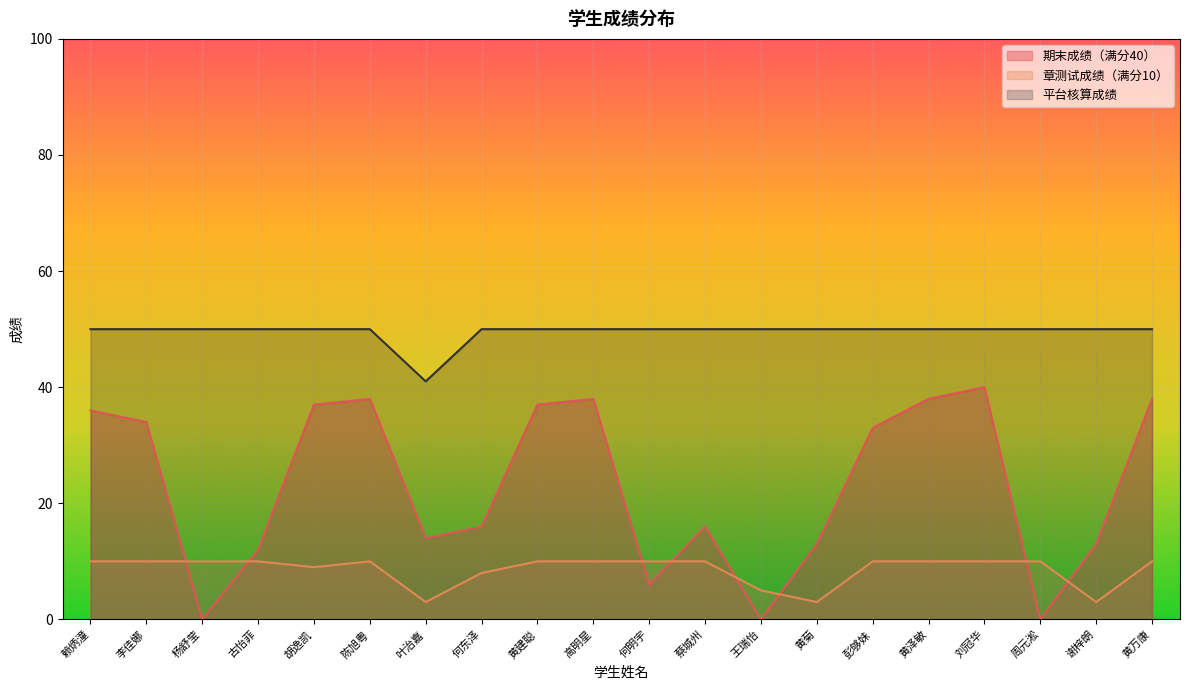

True or false: 期末成绩（满分40） and 平台核算成绩 intersect in this chart.

False